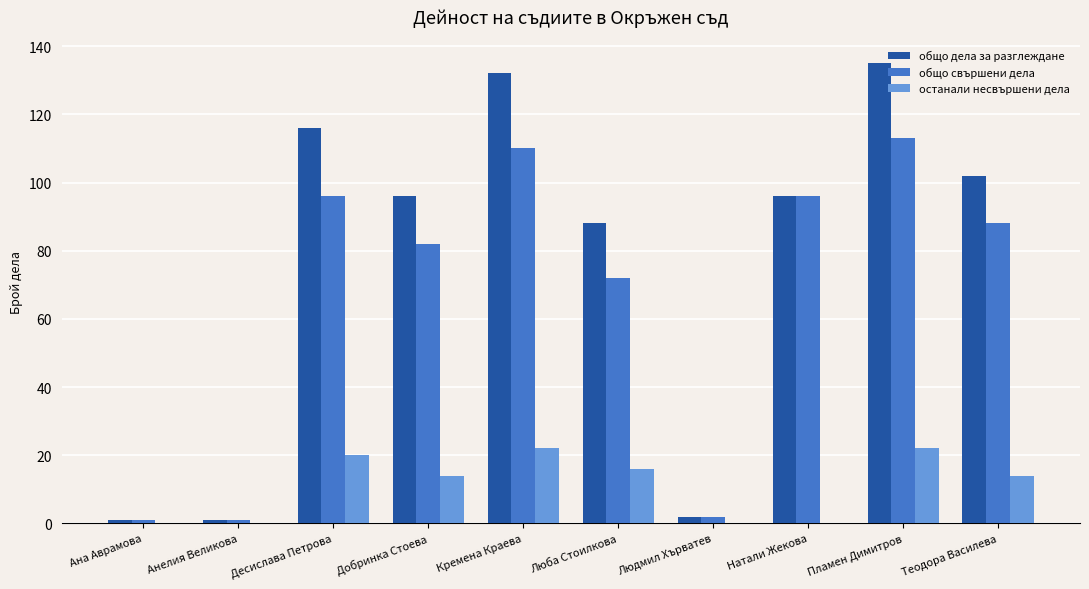

Reading left to right, what are all the values shown in this chart?

общо дела за разглеждане: 1	1	116	96	132	88	2	96	135	102
общо свършени дела: 1	1	96	82	110	72	2	96	113	88
останали несвършени дела: 0	0	20	14	22	16	0	0	22	14